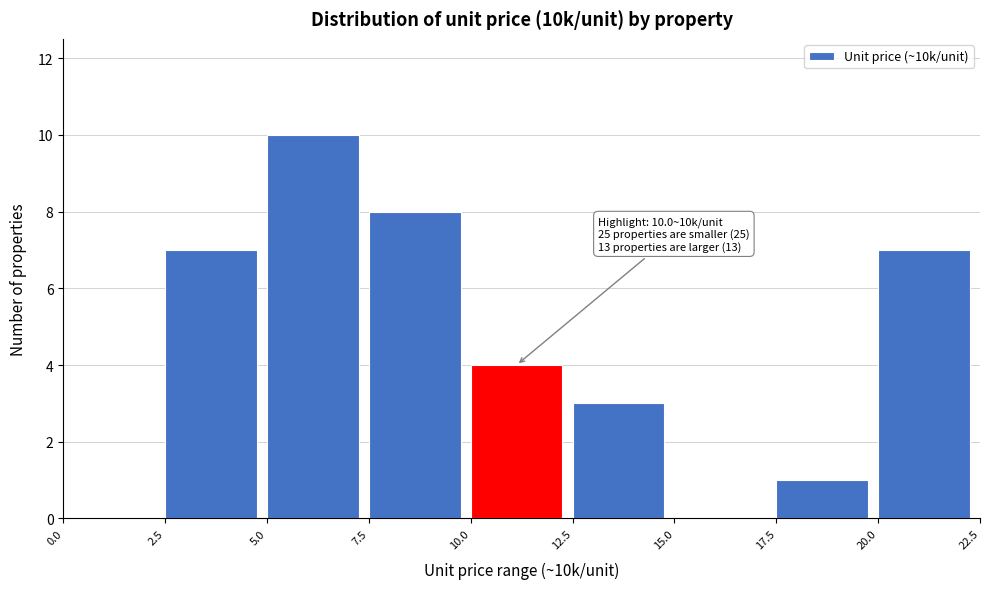

Over which range of the x-axis is the bar tallest?

5.0 to 7.5